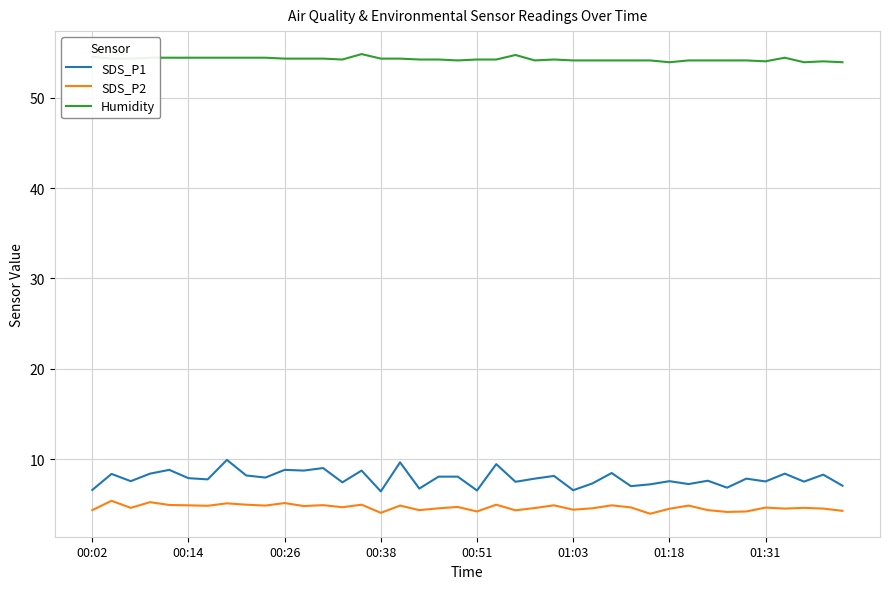

Which series has the widest spread of values?

SDS_P1